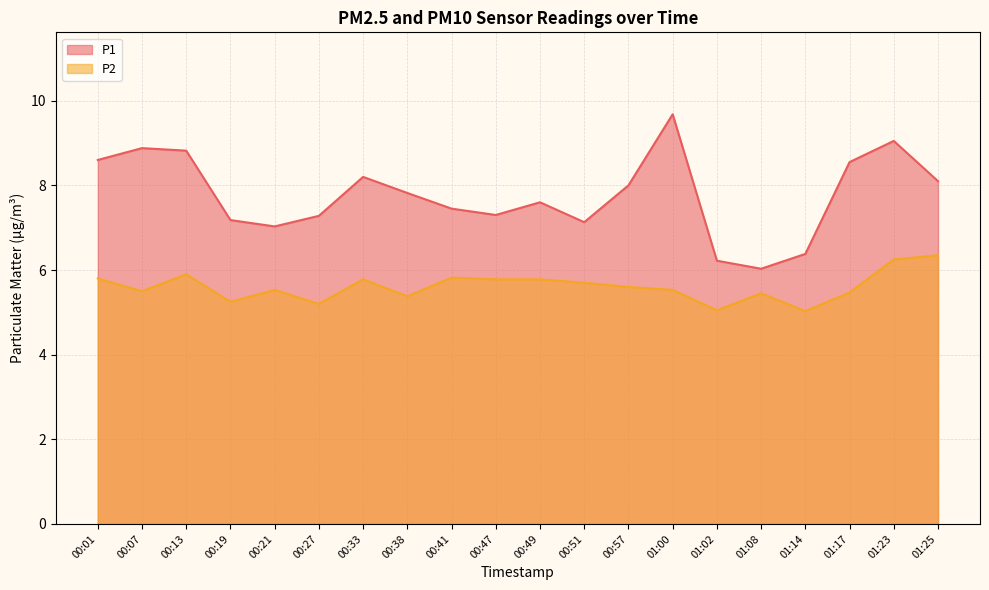

Reading left to right, transcribe all the data shown in this chart.

P1: 8.6	8.9	8.8	7.2	7.0	7.3	8.2	7.8	7.5	7.3	7.6	7.1	8.0	9.7	6.2	6.0	6.4	8.6	9.1	8.1
P2: 5.8	5.5	5.9	5.2	5.5	5.2	5.8	5.4	5.8	5.8	5.8	5.7	5.6	5.5	5.0	5.5	5.0	5.5	6.2	6.3